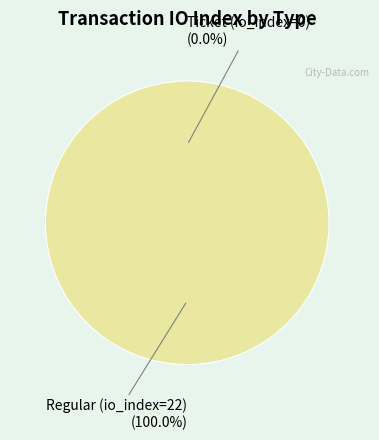

Does any single category account for the majority?

Yes